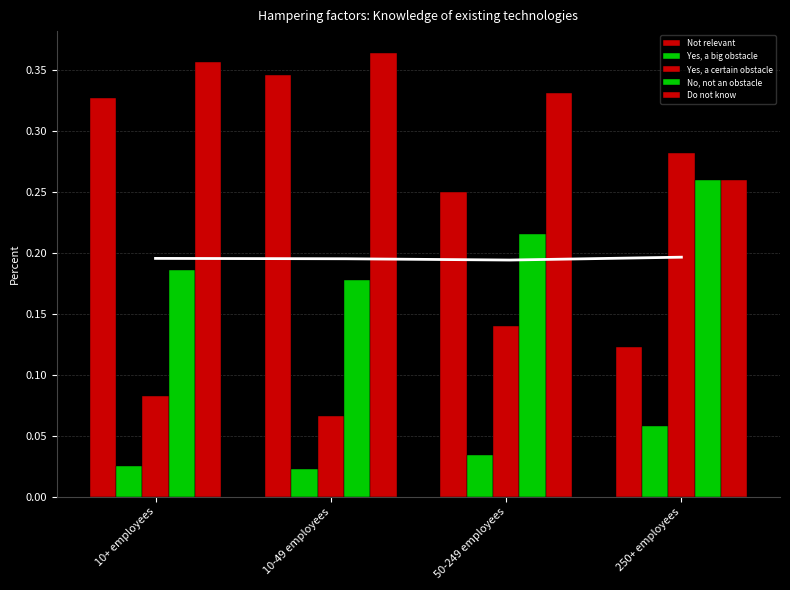

At which label is No, not an obstacle closest to 0?

10-49 employees